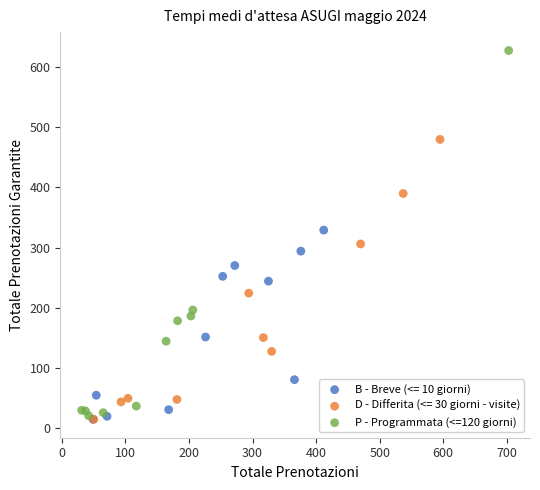

Which series reaches the maximum Y coordinate?

P - Programmata (<=120 giorni)